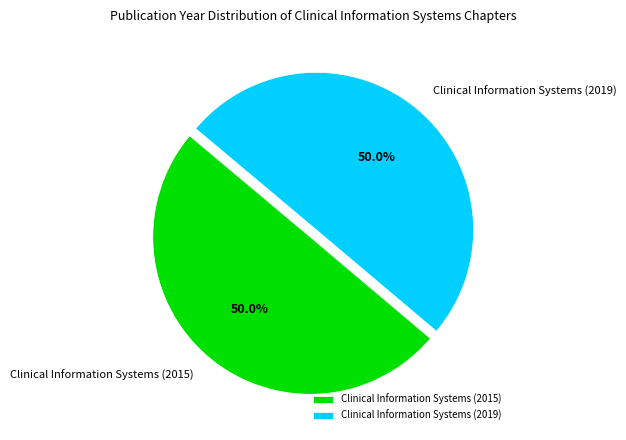

What is the ratio of the value at Clinical Information Systems (2019) to the value at Clinical Information Systems (2015)?

1.0